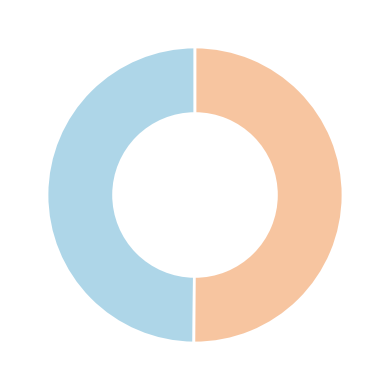

Count the number of slices in the pie.

2